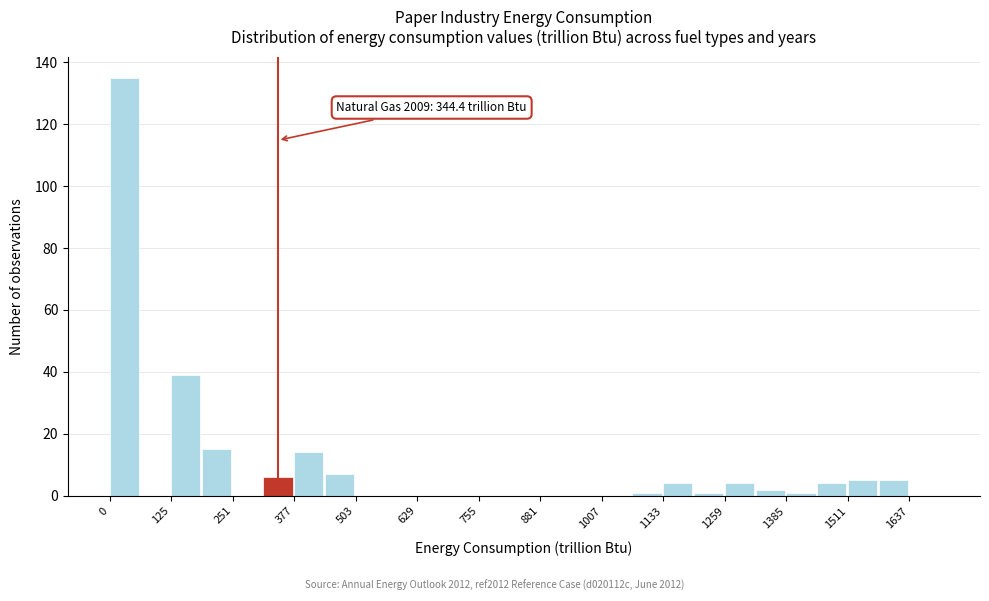

Read against the x-axis, roughly where is the centre of the tallest bar?

20